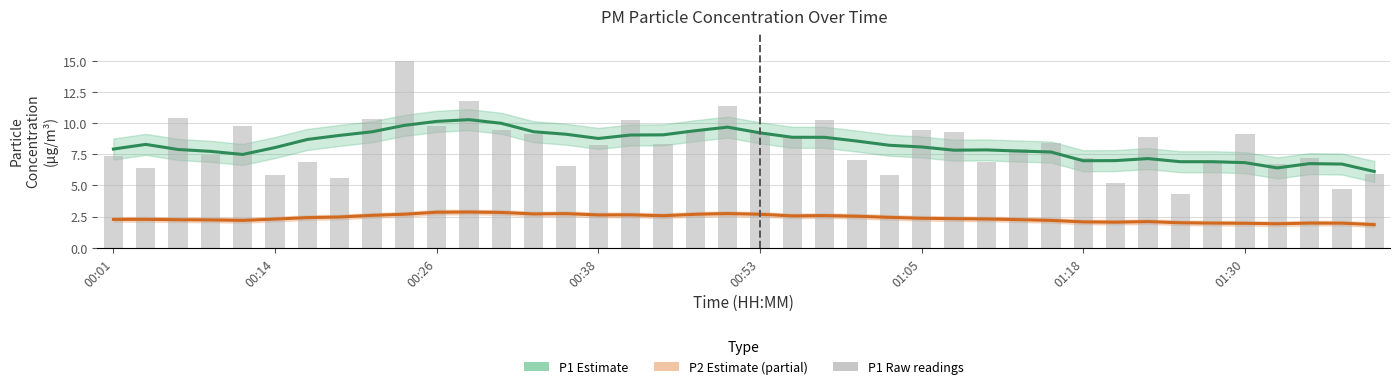

What is the label of the 25th bar from the left?

24